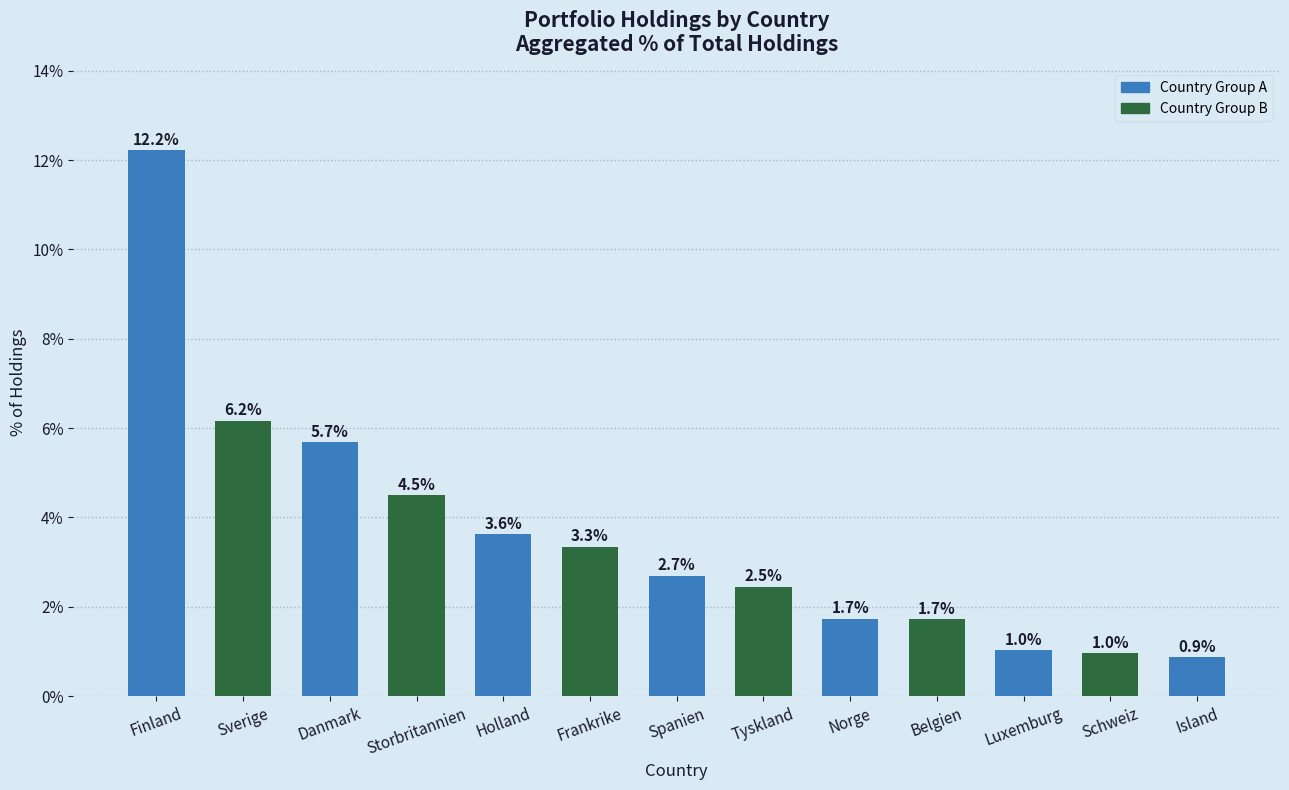

What is the maximum value shown in the chart?

12.2